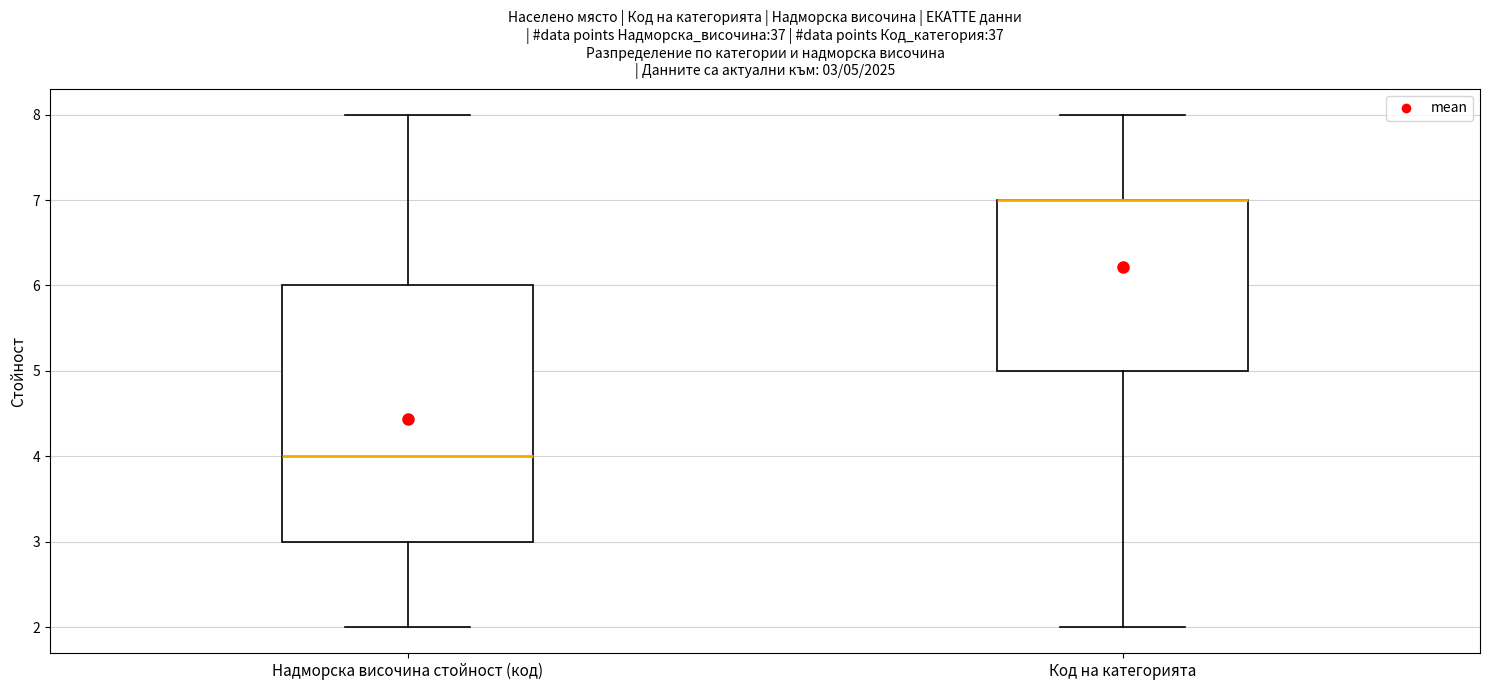

Comparing the boxes themselves (not the whiskers), which one is the tallest?

Надморска височина стойност (код)